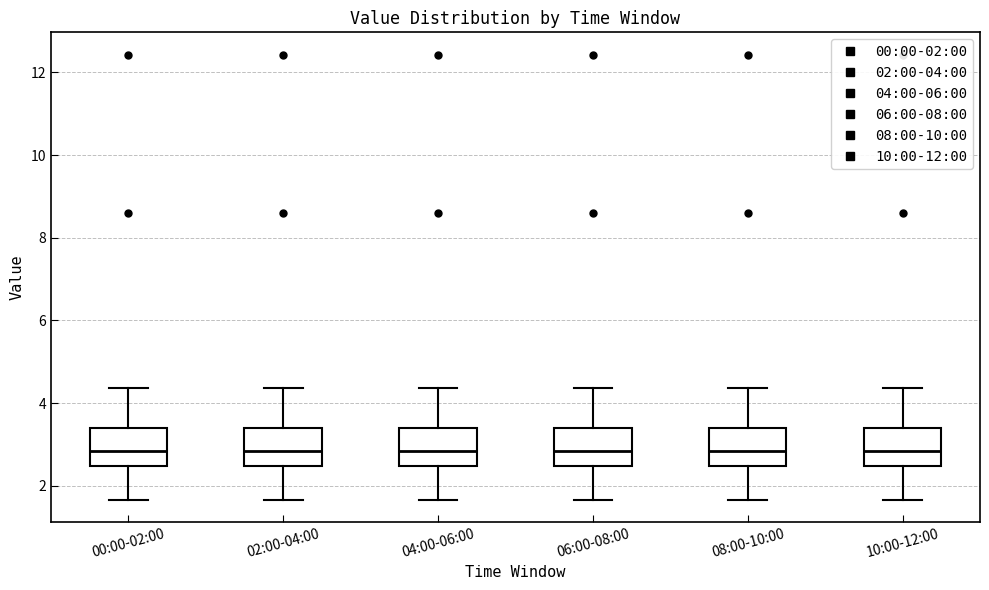

Where is the lower edge of the box for 02:00-04:00 on the y-axis? The values are not printed on the chart, so give them approximately, as read against the axis.

2.4